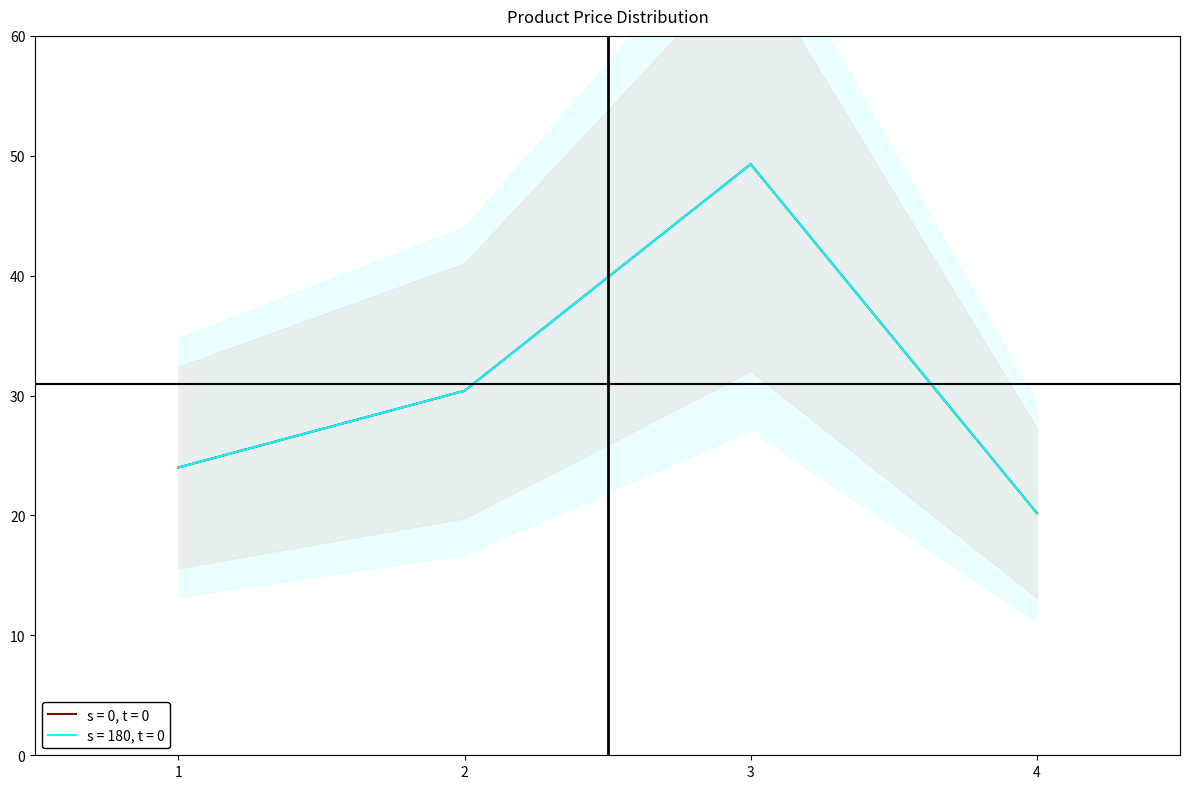

What is the difference between the maximum and second lowest values in the s = 0, t = 0 series?

25.3